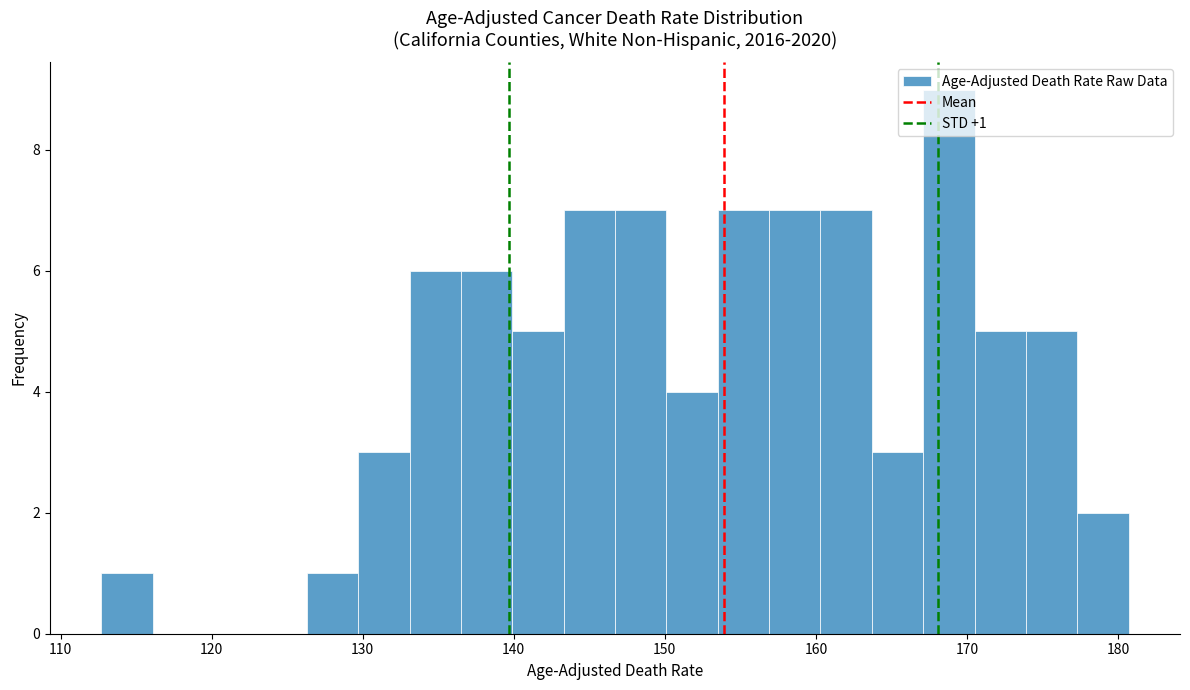

Around what value on the x-axis is the tallest bar? Give the approximate position of its centre, as read against the axis.

169